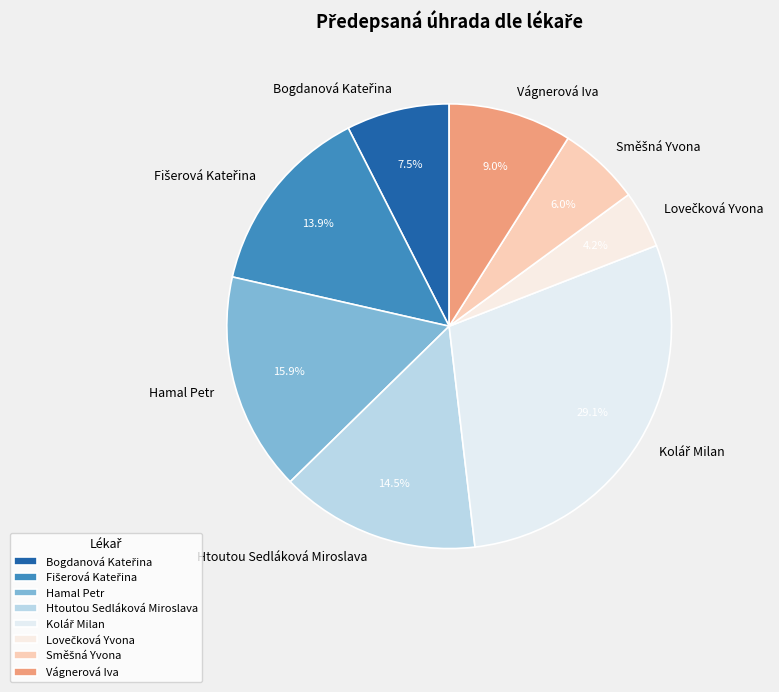

Does any single category account for the majority?

No